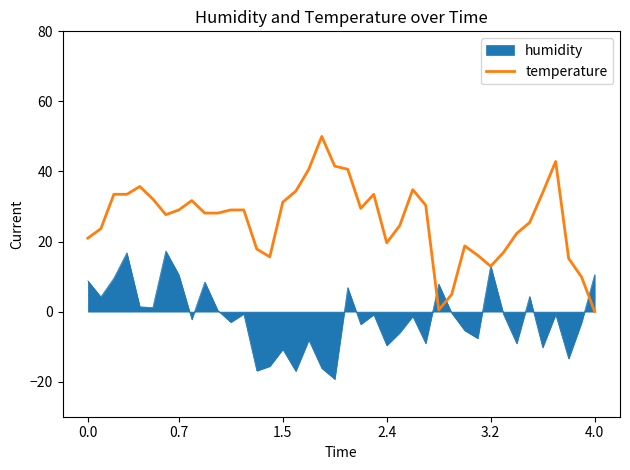

List the series in order of their overall mean, lowest first.

humidity, temperature